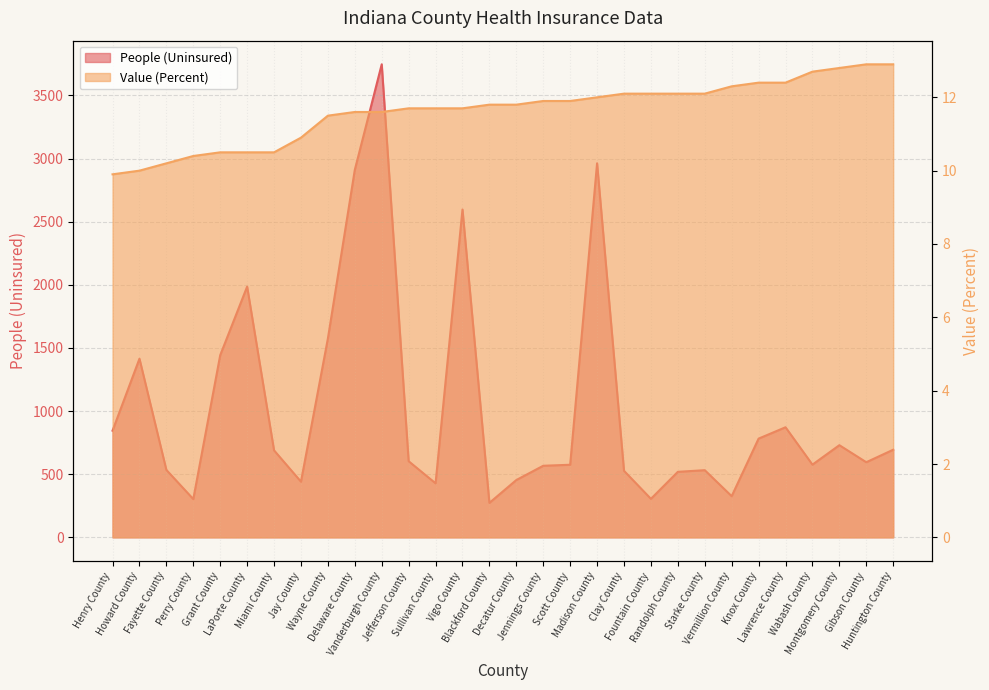

Reading left to right, extract all data points from this chart.

People (Uninsured): 845.0	1415.0	534.0	303.0	1443.0	1986.0	689.0	441.0	1575.0	2911.0	3747.0	603.0	428.0	2597.0	273.0	454.0	567.0	575.0	2963.0	527.0	305.0	519.0	532.0	326.0	782.0	872.0	576.0	730.0	595.0	694.0
Value (Percent): 9.9	10.0	10.2	10.4	10.5	10.5	10.5	10.9	11.5	11.6	11.6	11.7	11.7	11.7	11.8	11.8	11.9	11.9	12.0	12.1	12.1	12.1	12.1	12.3	12.4	12.4	12.7	12.8	12.9	12.9